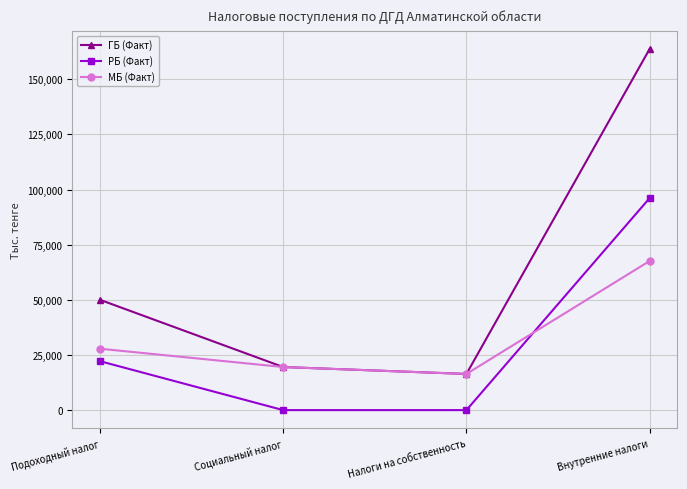

True or false: РБ (Факт) and ГБ (Факт) cross at least once.

False